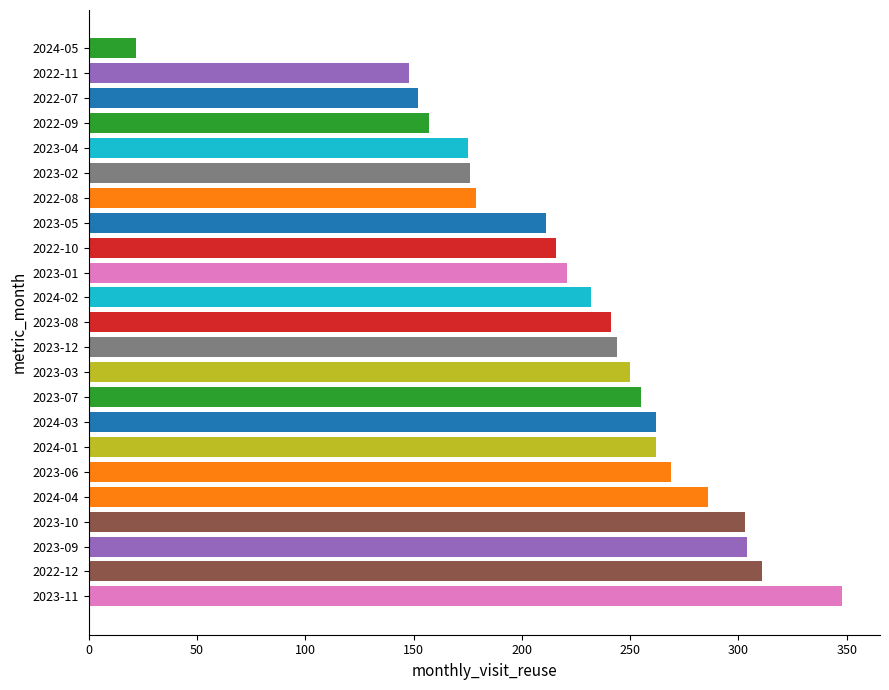

What is the difference between the maximum and second lowest values?

200